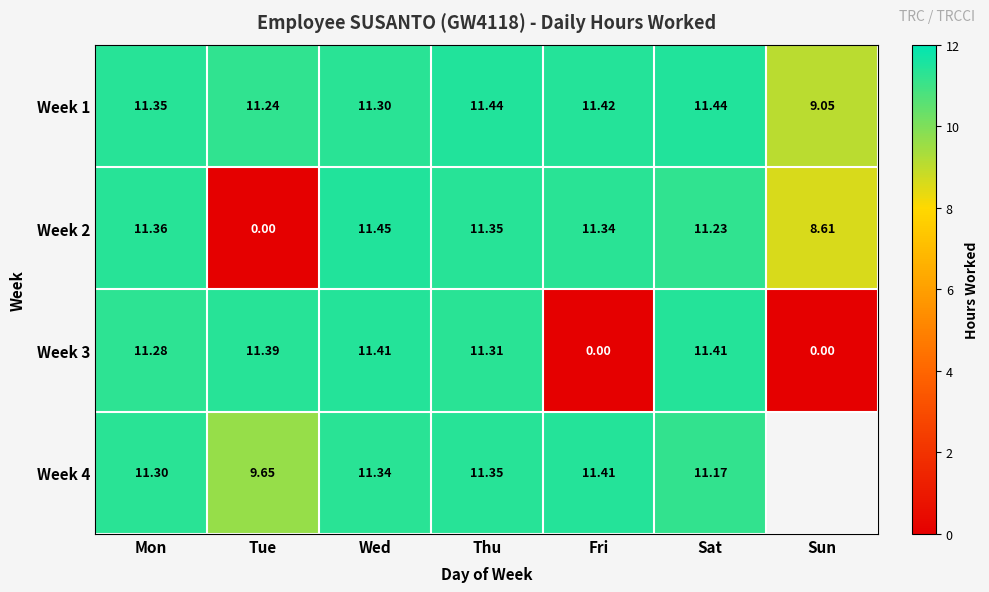

Between Tue and Fri, which series saw the biggest shift?

Week 3